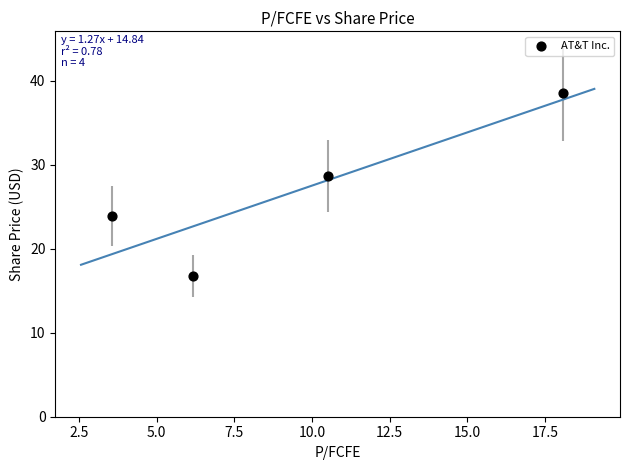

What Y value in the scatter plot is closest to 27?

28.6